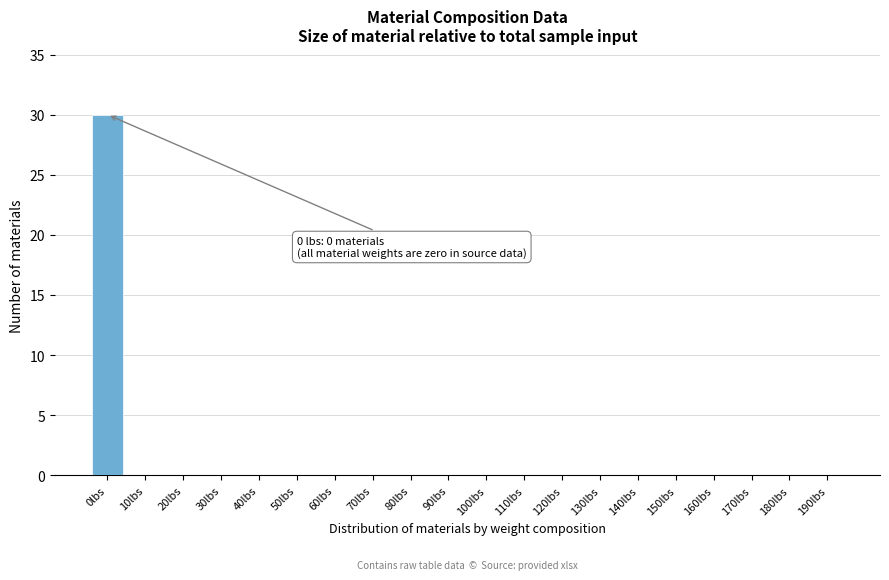

Reading left to right, transcribe all the data shown in this chart.

0lbs=30	10lbs=0	20lbs=0	30lbs=0	40lbs=0	50lbs=0	60lbs=0	70lbs=0	80lbs=0	90lbs=0	100lbs=0	110lbs=0	120lbs=0	130lbs=0	140lbs=0	150lbs=0	160lbs=0	170lbs=0	180lbs=0	190lbs=0